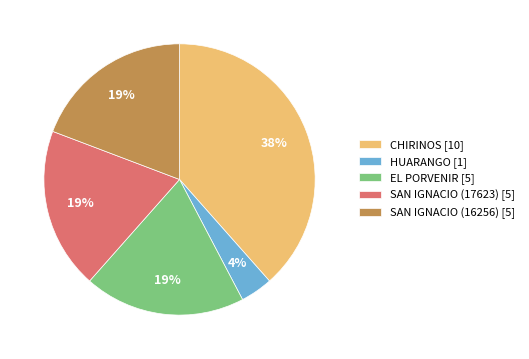

To the nearest percent, what percentage of the pie is HUARANGO [1]?

4%